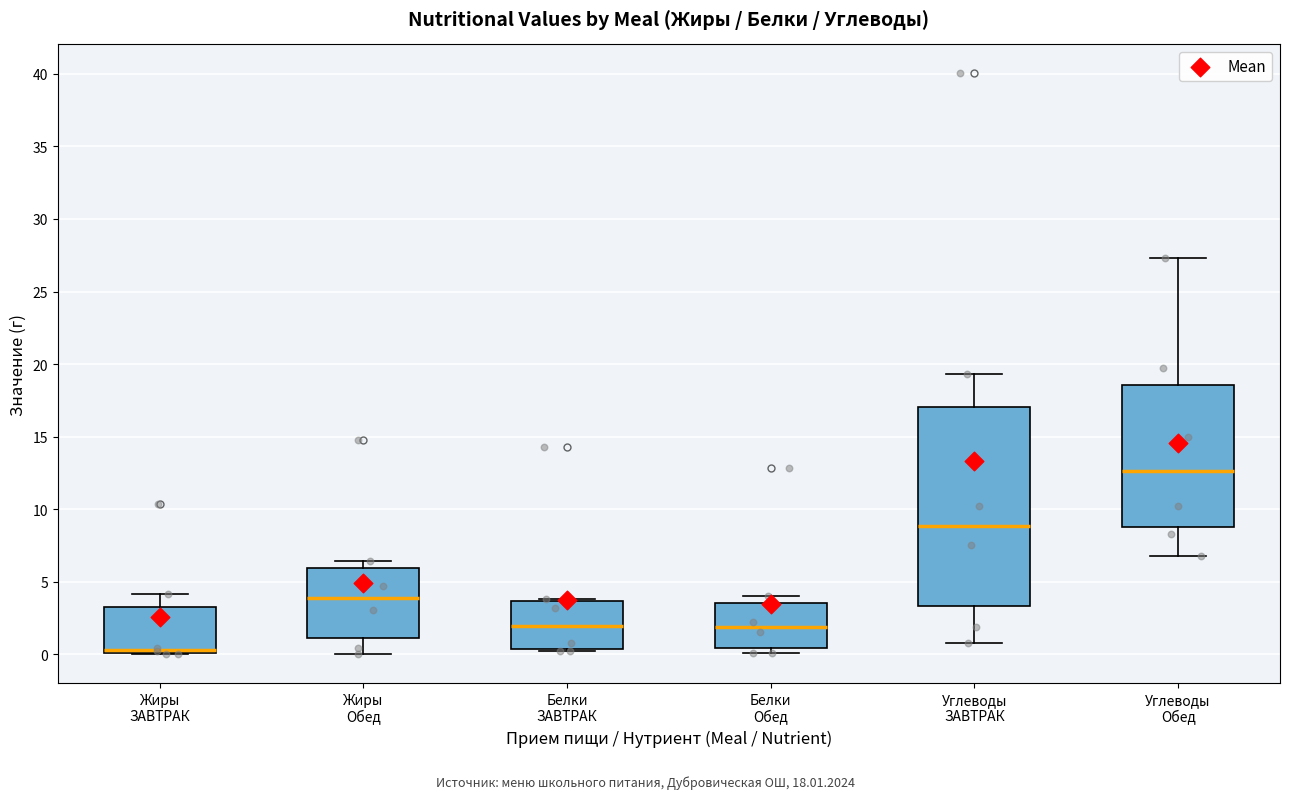

Where is the lower edge of the box for Жиры ЗАВТРАК on the y-axis? The values are not printed on the chart, so give them approximately, as read against the axis.

0.0